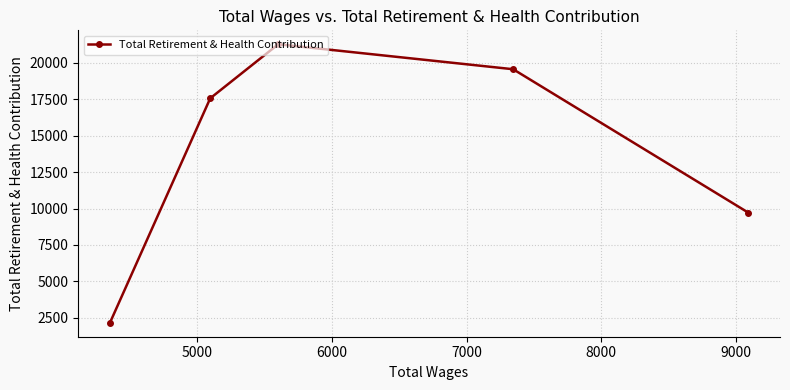

What is the average value?

14063